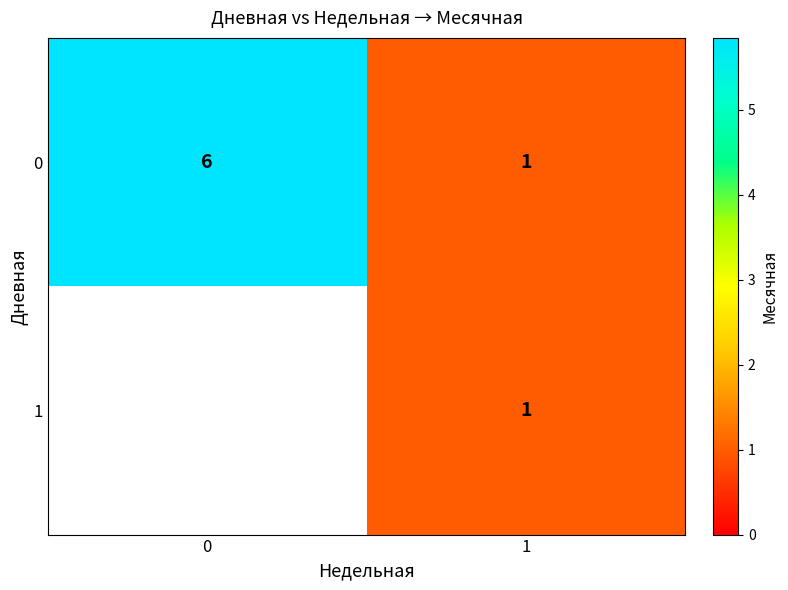

At how many categories does at least one series exceed 5?

1